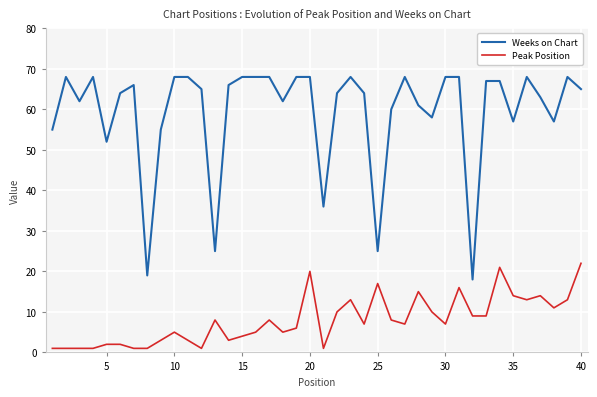

Rank the series by their maximum value, from lowest to highest.

Peak Position, Weeks on Chart